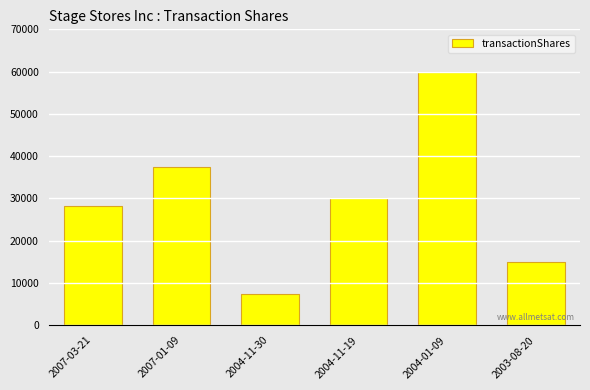

What is the value of the 3rd bar from the left?

7500